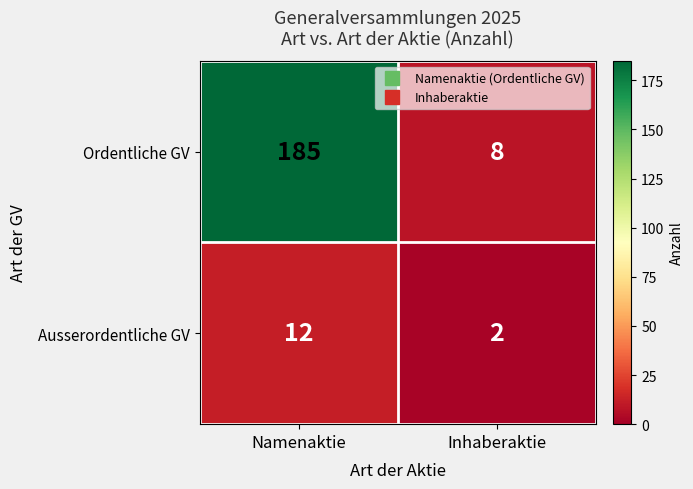

Reading left to right, extract all data points from this chart.

Ordentliche GV: 185	8
Ausserordentliche GV: 12	2